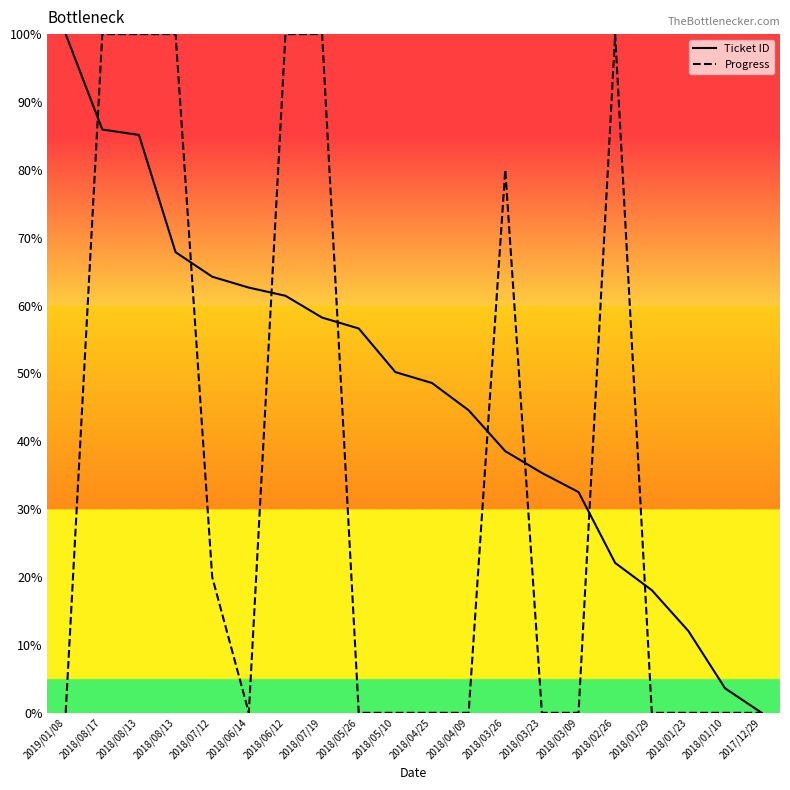

Is it true that Ticket ID equals 35.3 at 2018/03/23?

True